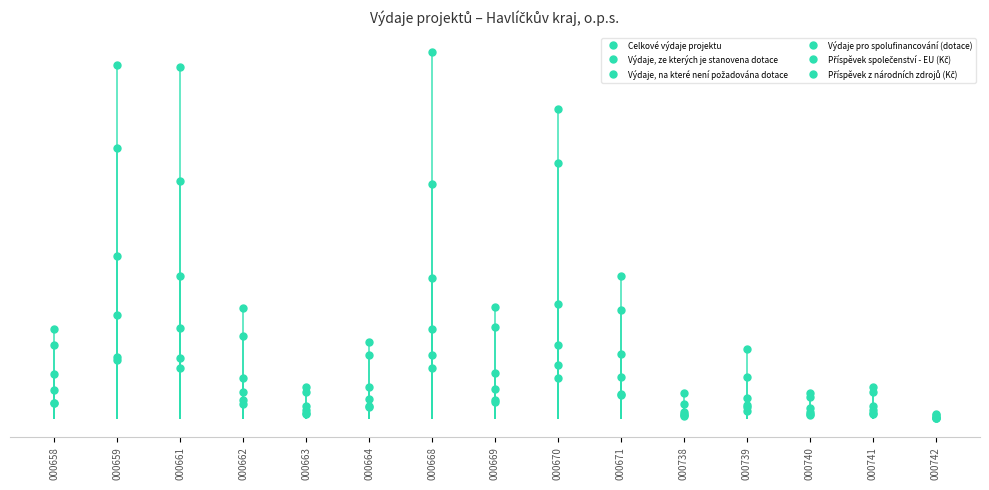

What is the smallest value displayed?

12150